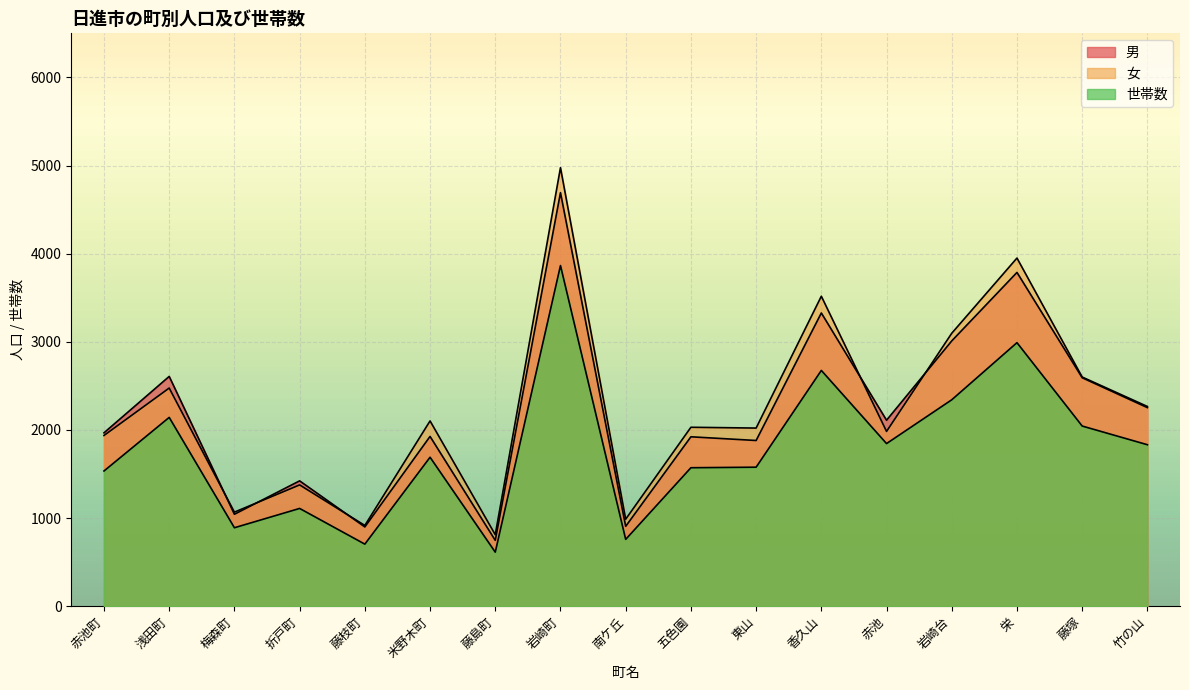

How many lines are shown in the chart?

3